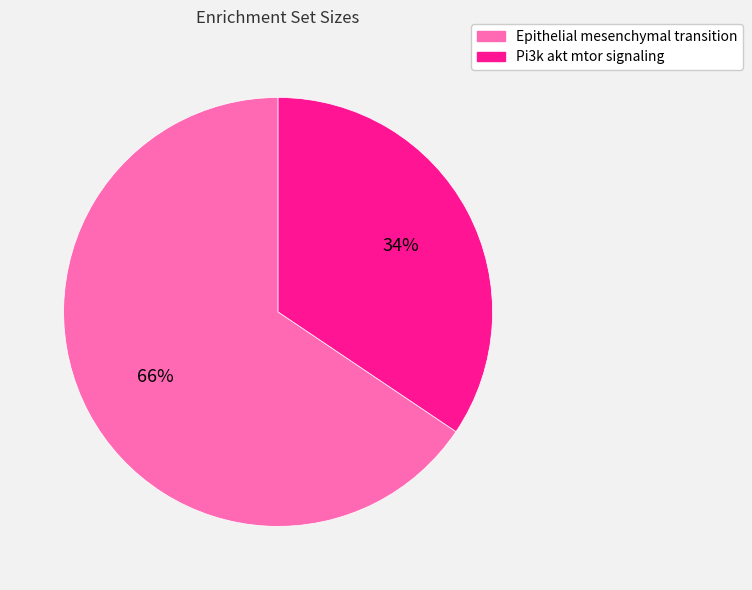

Is there a majority slice in this chart?

Yes